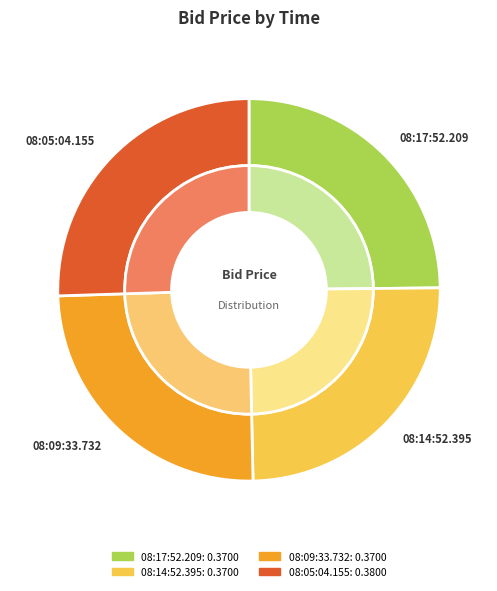

True or false: 08:17:52.209 accounts for 15% of the total.

False